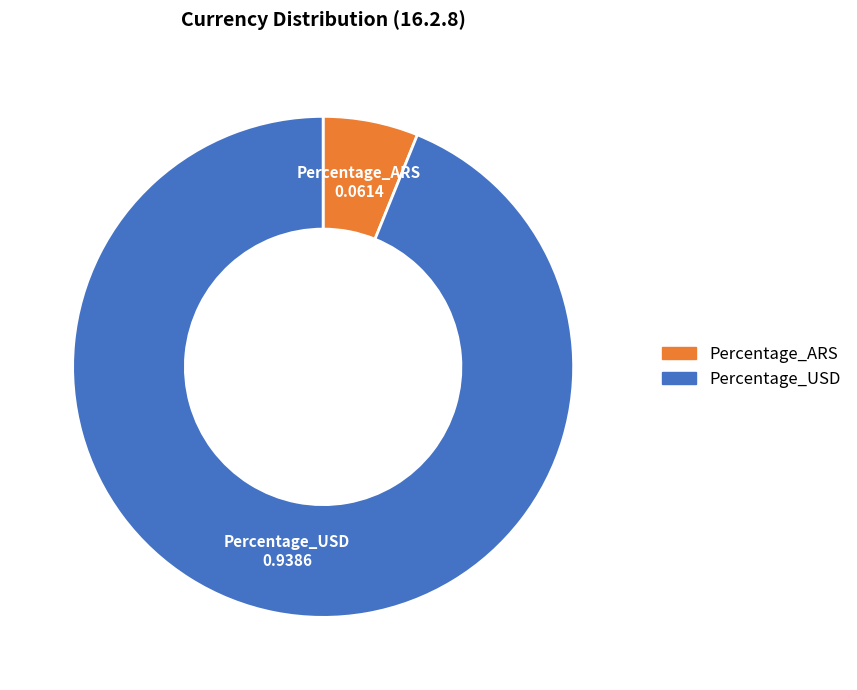

True or false: Percentage_ARS accounts for 1% of the total.

False